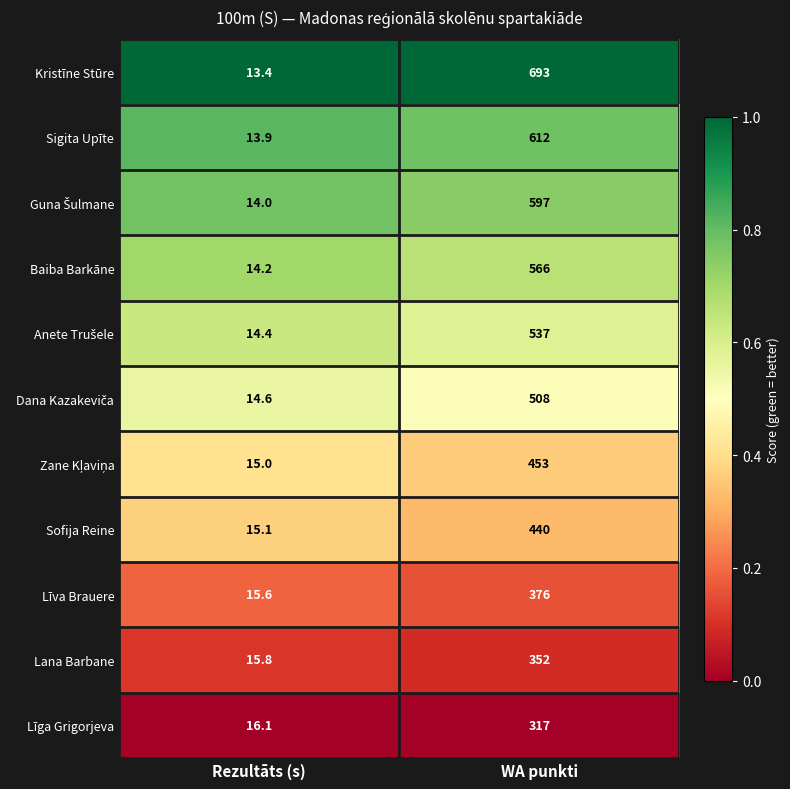

Which series has the largest total across all categories?

Kristīne Stūre